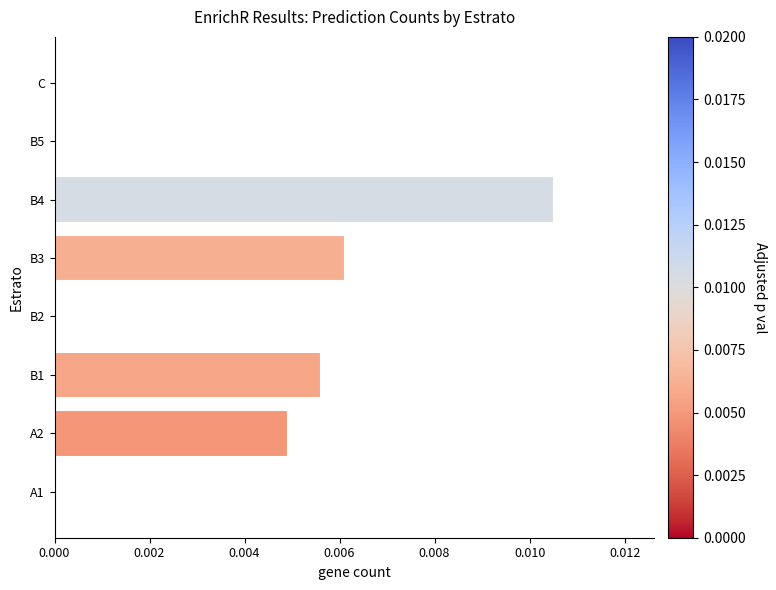

How many values are between 0 and 1?

8